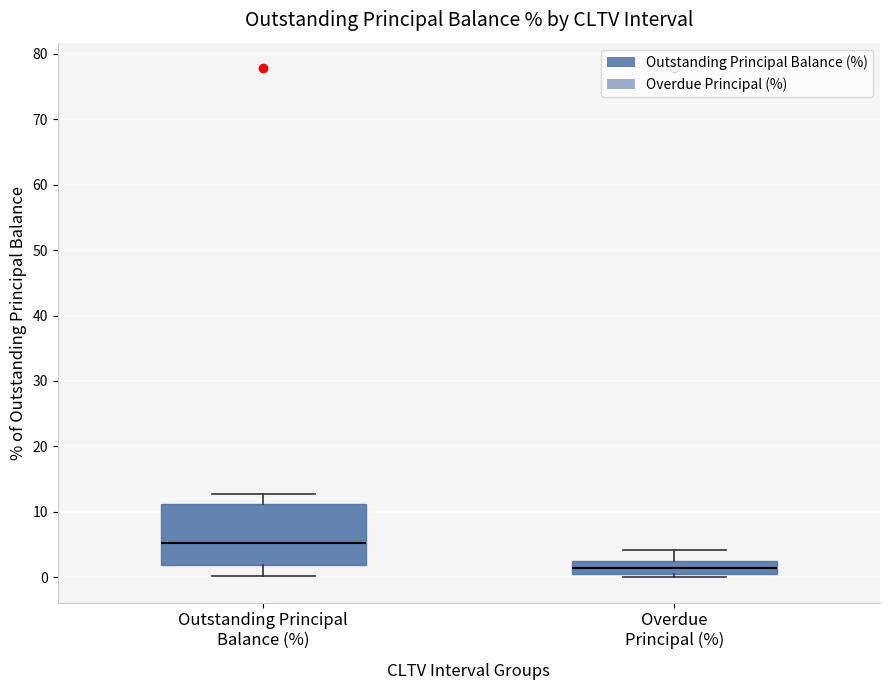

Reading left to right, read every box against the y-axis: the position of its median line, the range the box covers, and the ends of its whiskers. The values are not printed on the chart, so give them approximately, as read against the axis.

Outstanding Principal Balance (%): median 5, box 2 to 11, whiskers 0 to 13
Overdue Principal (%): median 1, box 0 to 3, whiskers 0 (just below the box's lower edge) to 4